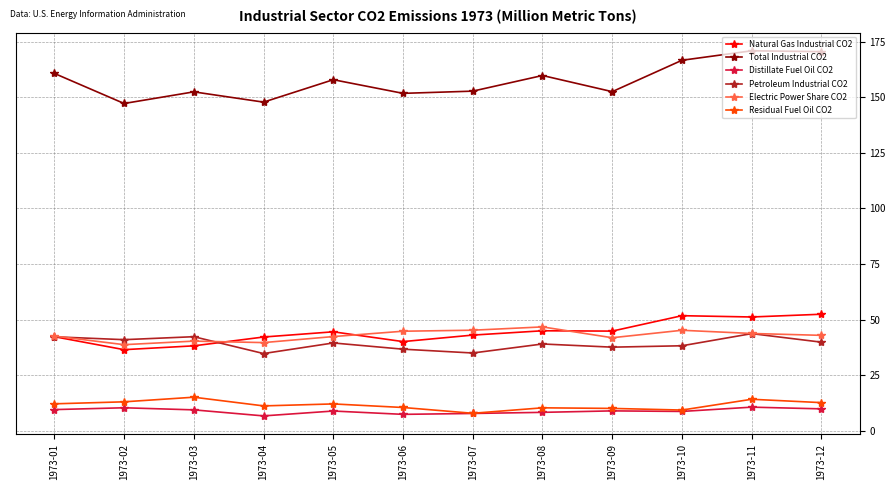

Which series has the largest range (max minus min)?

Total Industrial CO2